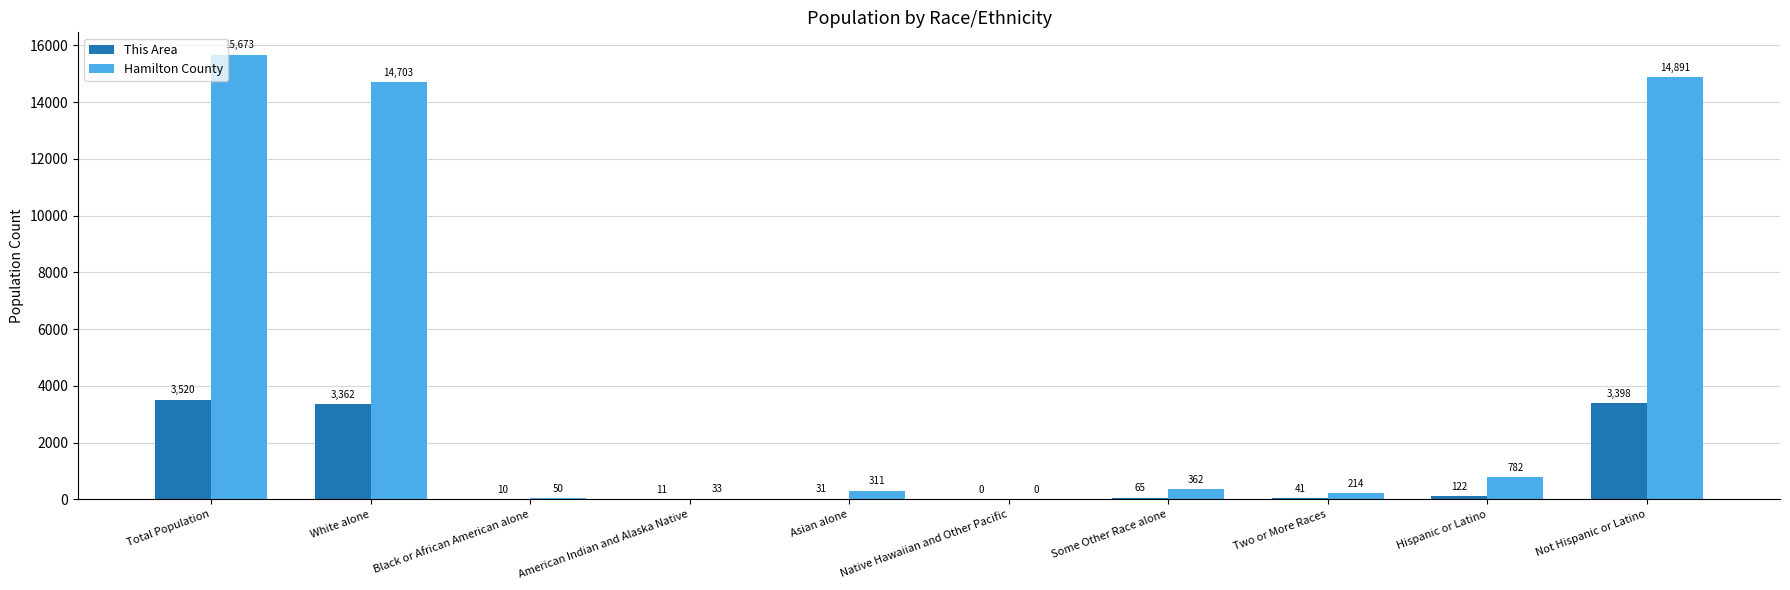

At which category is the sum across all series the highest?

Total Population